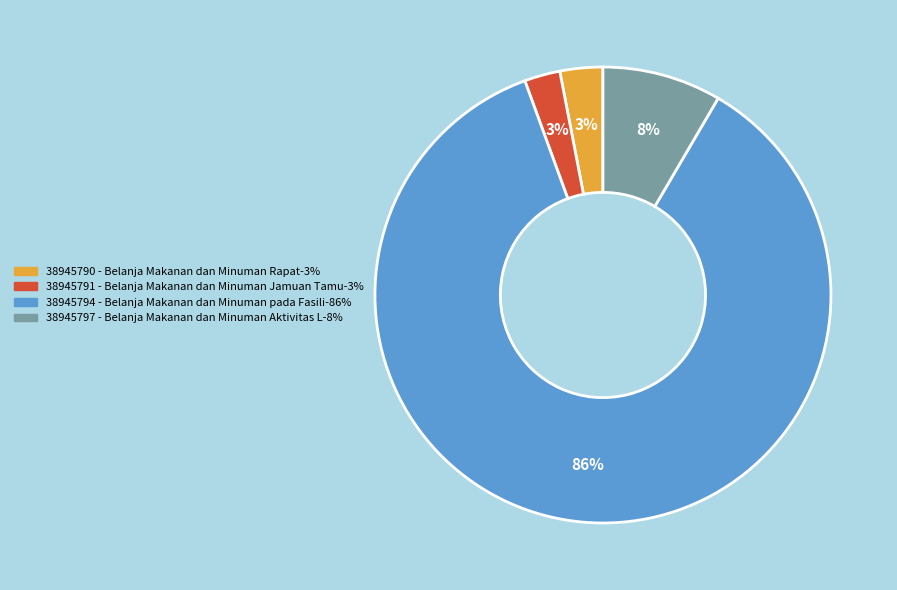

Count the number of slices in the pie.

4